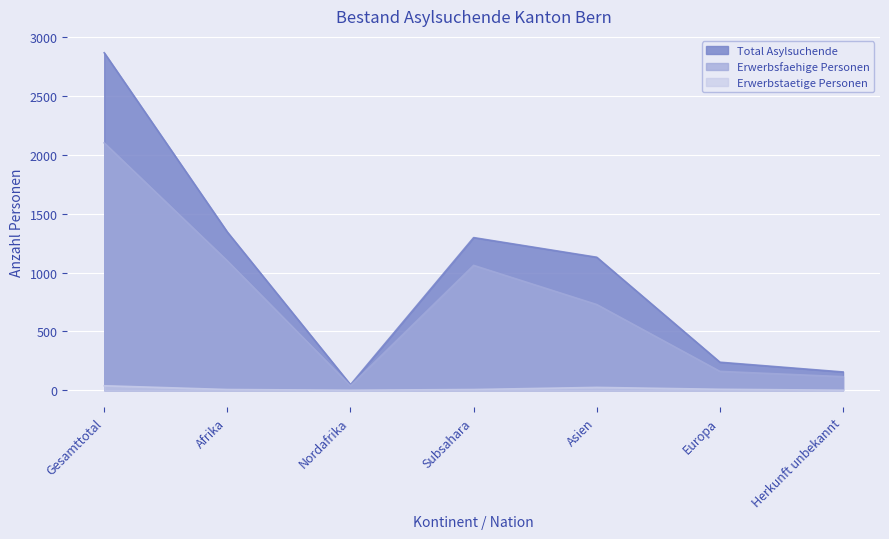

What is the average value of the Erwerbsfaehige Personen series?

758